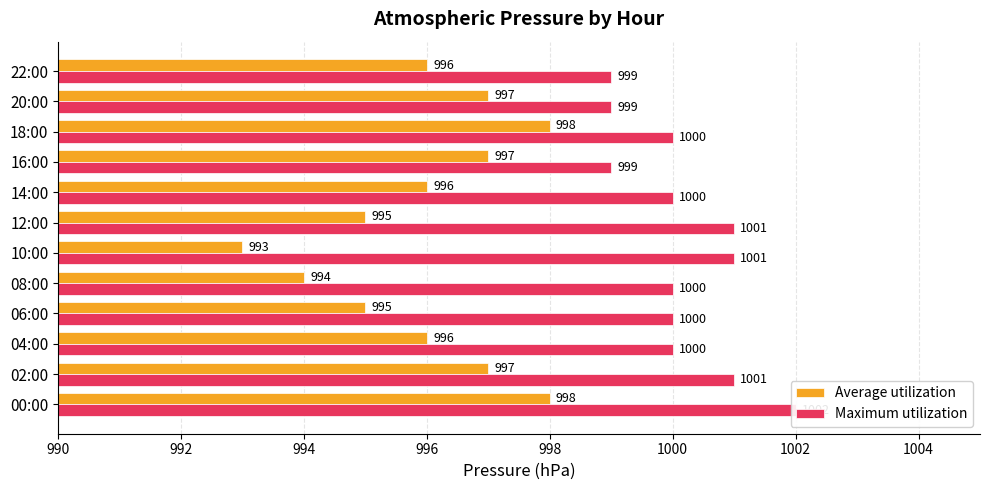

What is the difference between the second highest and minimum values in the Maximum utilization series?

2